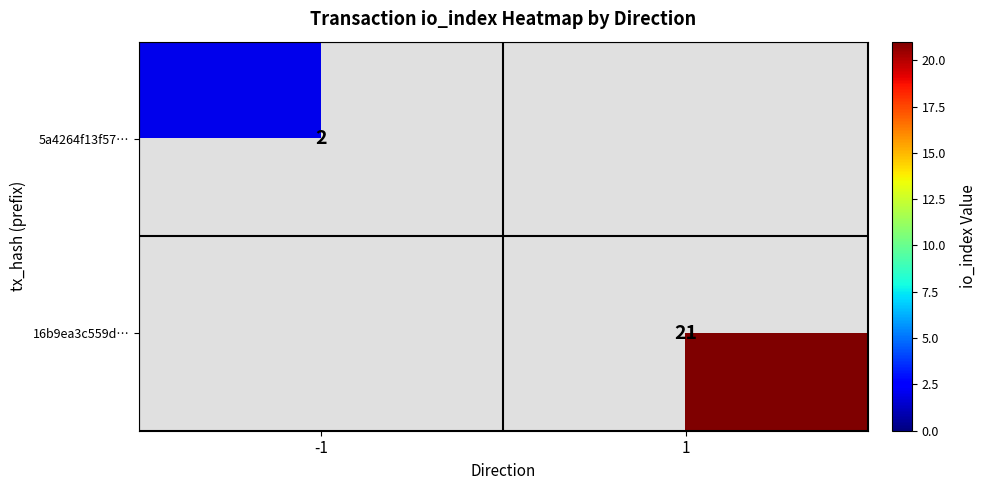

The value of 5a4264f13f57… at -1 is 1.0. True or false?

False